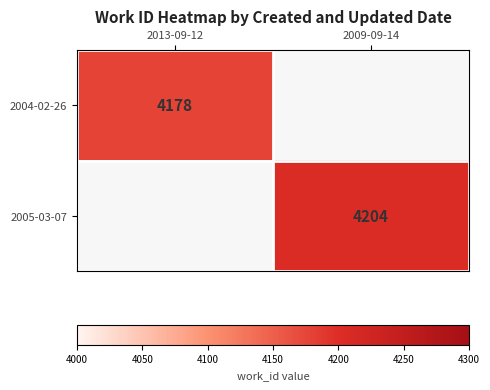

The value of 2005-03-07 at 2009-09-14 is 4204. True or false?

True